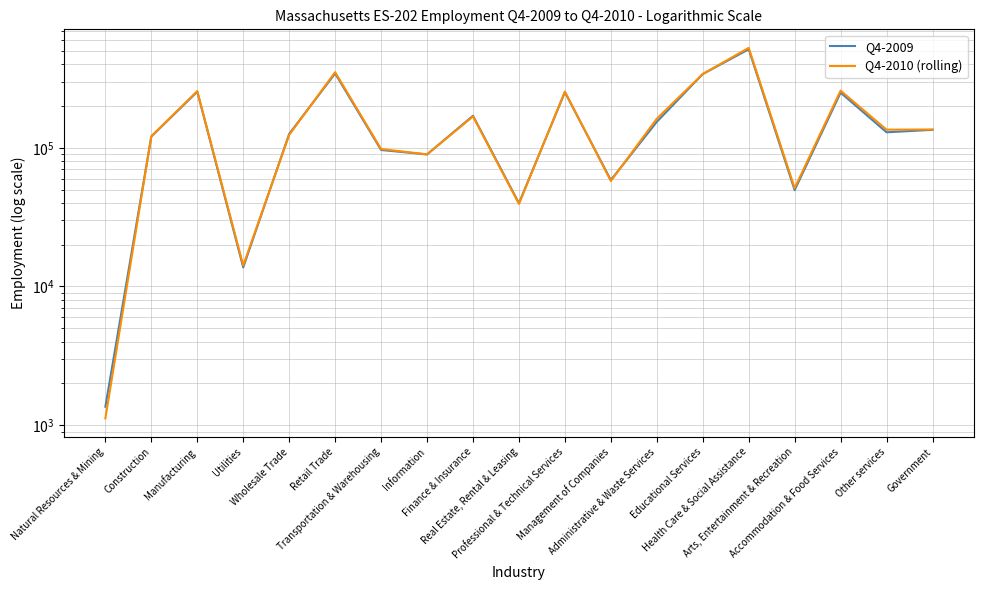

Between Natural Resources & Mining and Administrative & Waste Services, which series saw the biggest shift?

Q4-2010 (rolling)